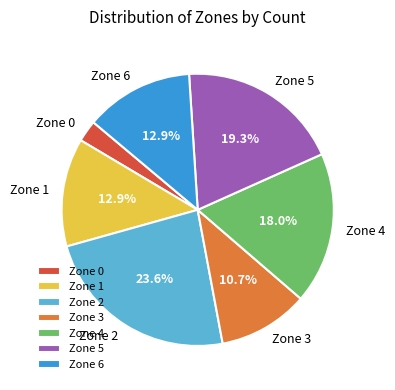

Approximately how many times larger is the value at Zone 2 compared to Zone 3?

2.2